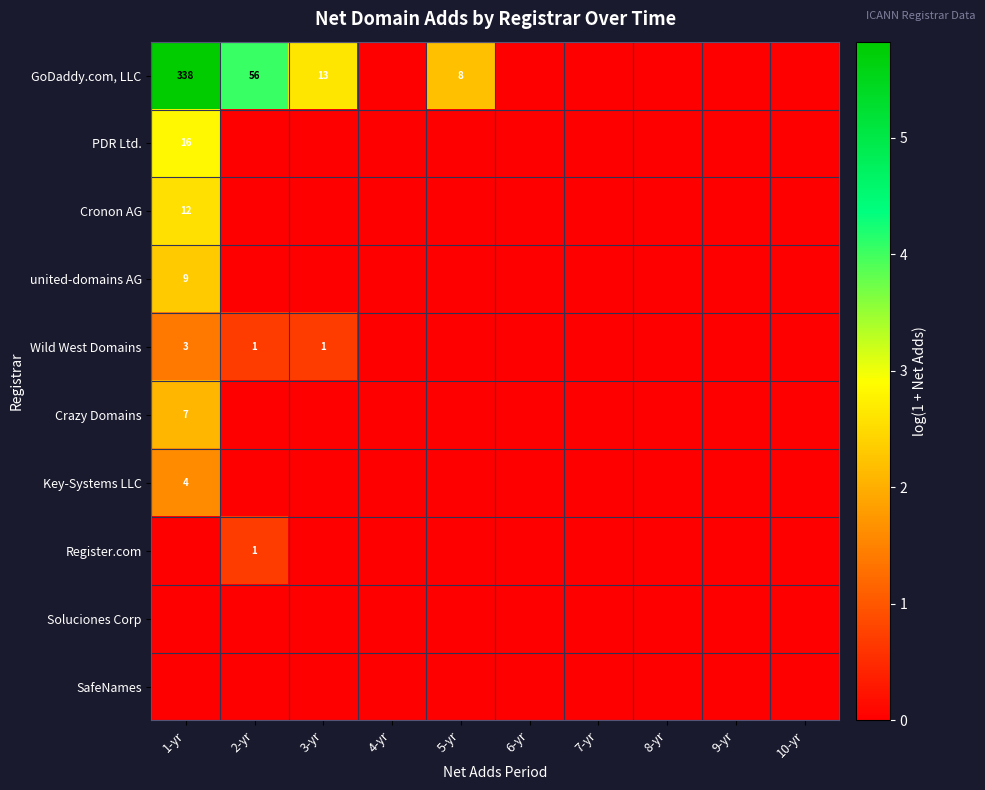

At which label is Cronon AG closest to 1?

2-yr